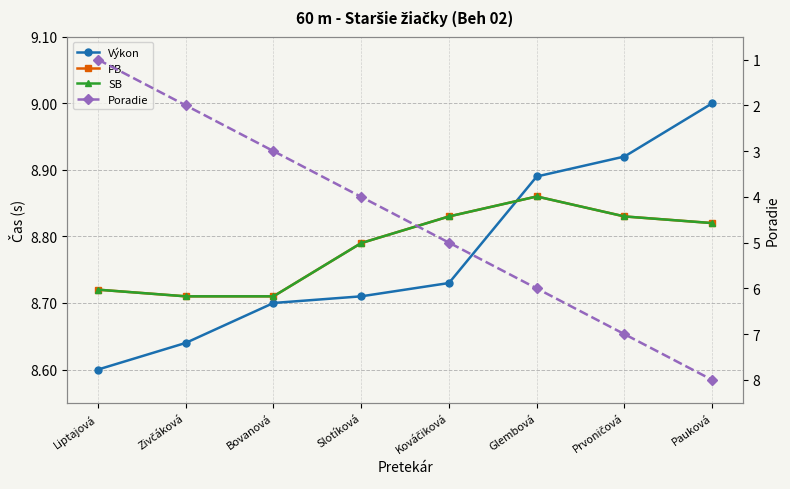

At which category is the sum across all series the highest?

Pauková